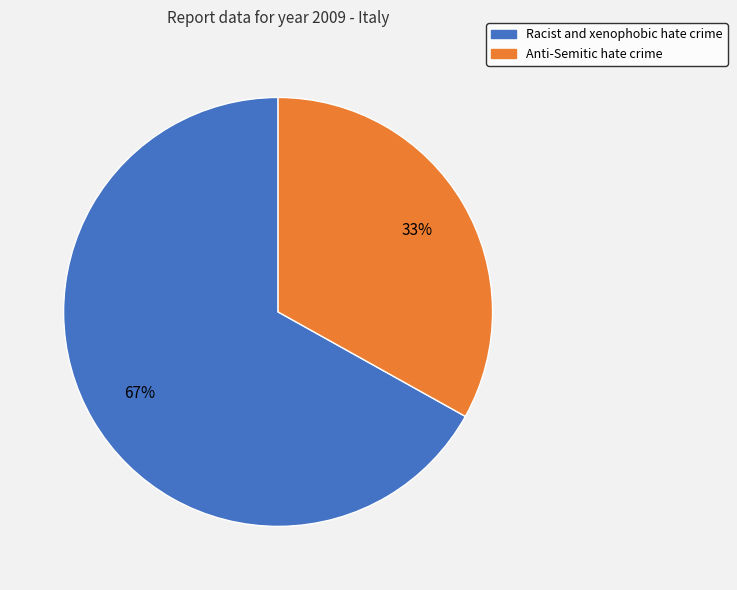

The Racist and xenophobic hate crime slice represents 60% of the pie. True or false?

False